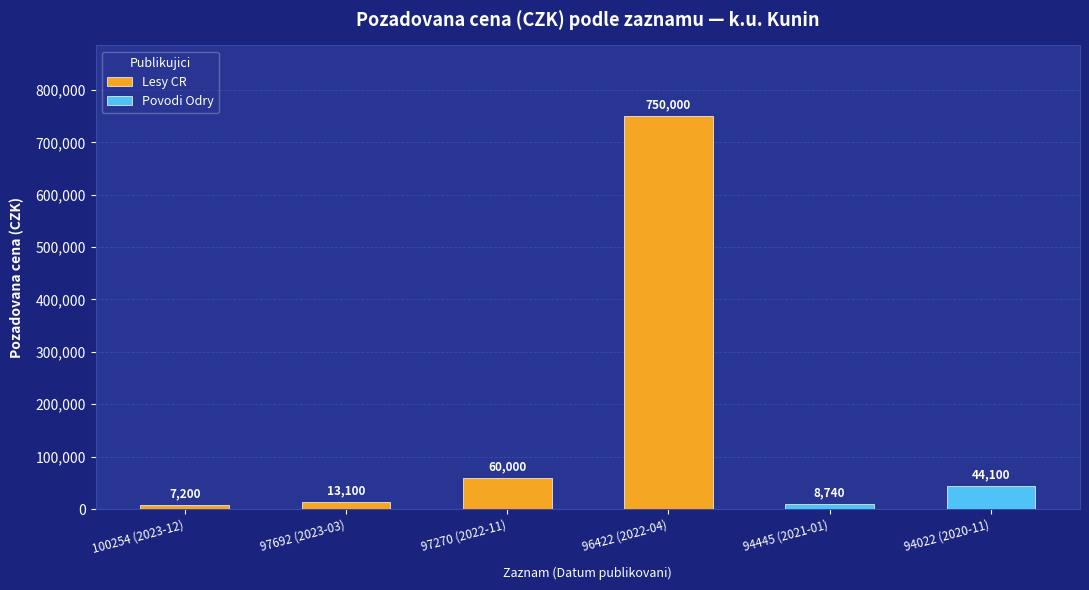

Reading left to right, what are all the values shown in this chart?

7200	13100	60000	750000	8740	44100